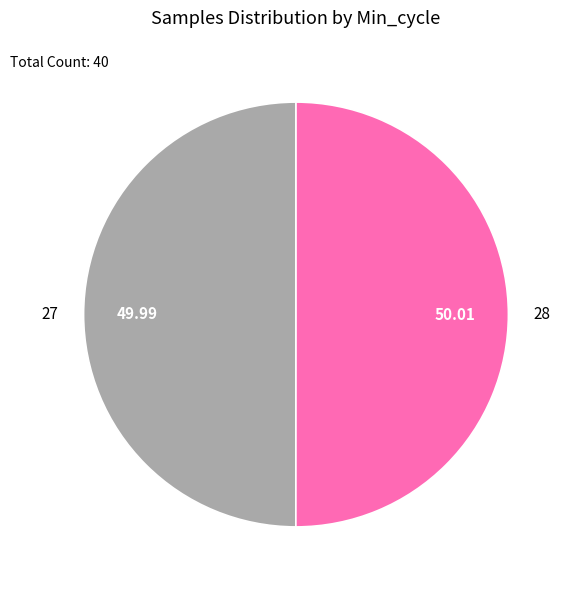

Is the sum of 28 and 27 greater than half?

Yes